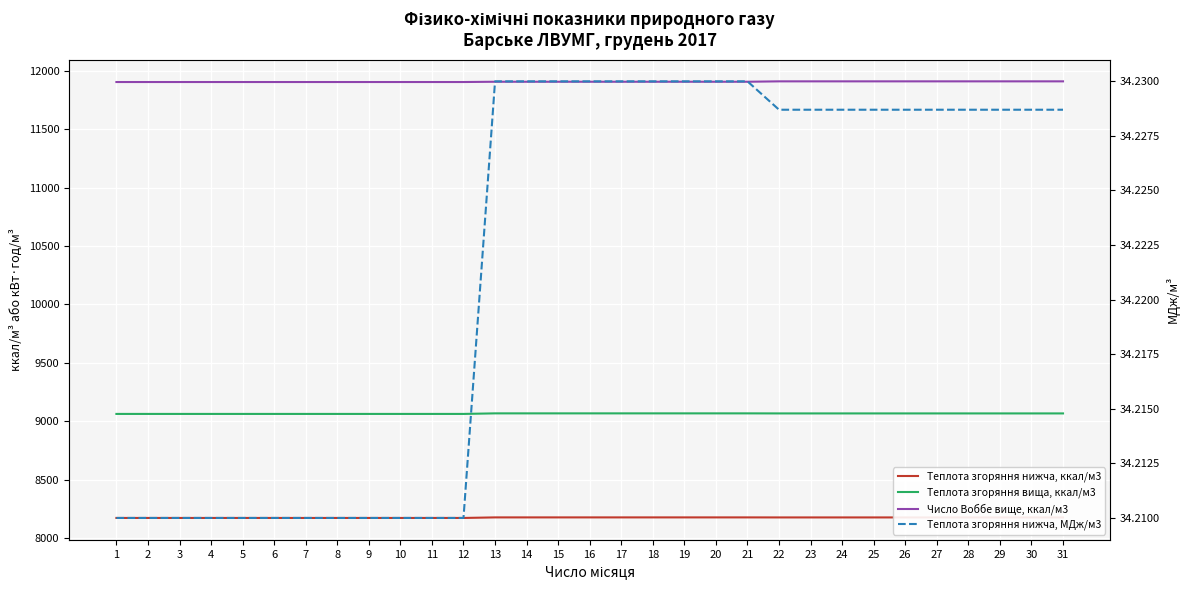

What is the minimum value shown in the chart?

34.2